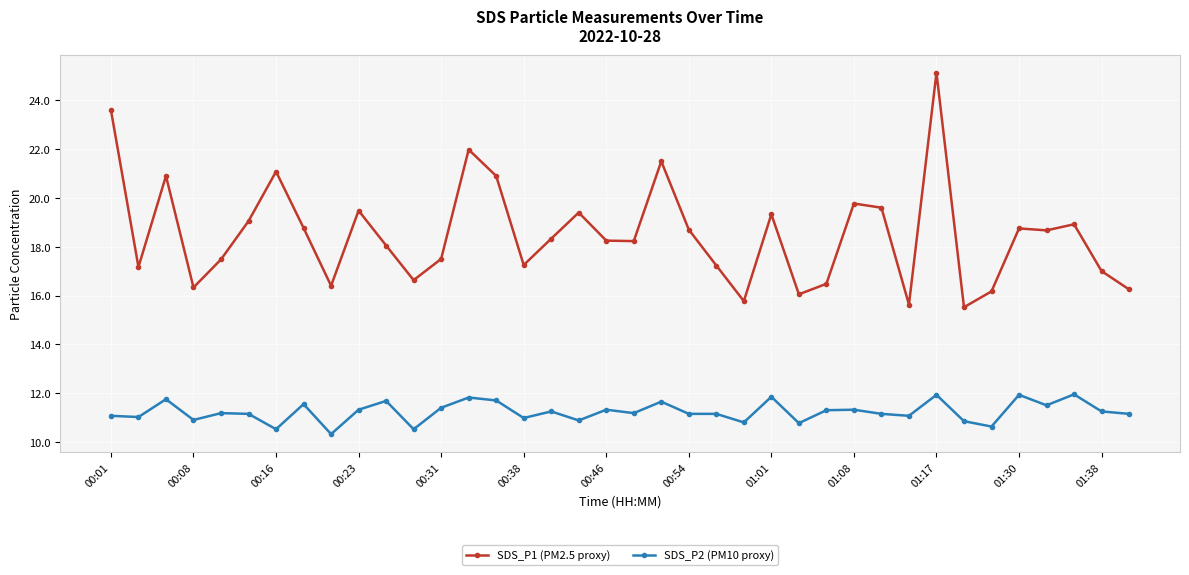

True or false: SDS_P1 (PM2.5 proxy) has more than 2 points higher than both neighbors.

True